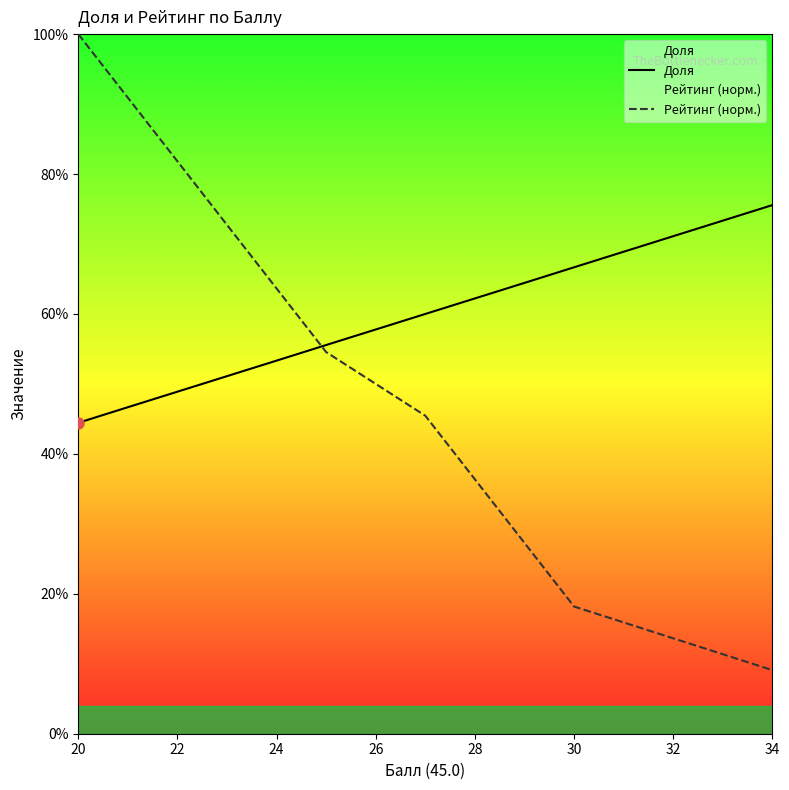

Is the value of Доля at 15 greater than the value of Рейтинг (норм.) at 13?

Yes